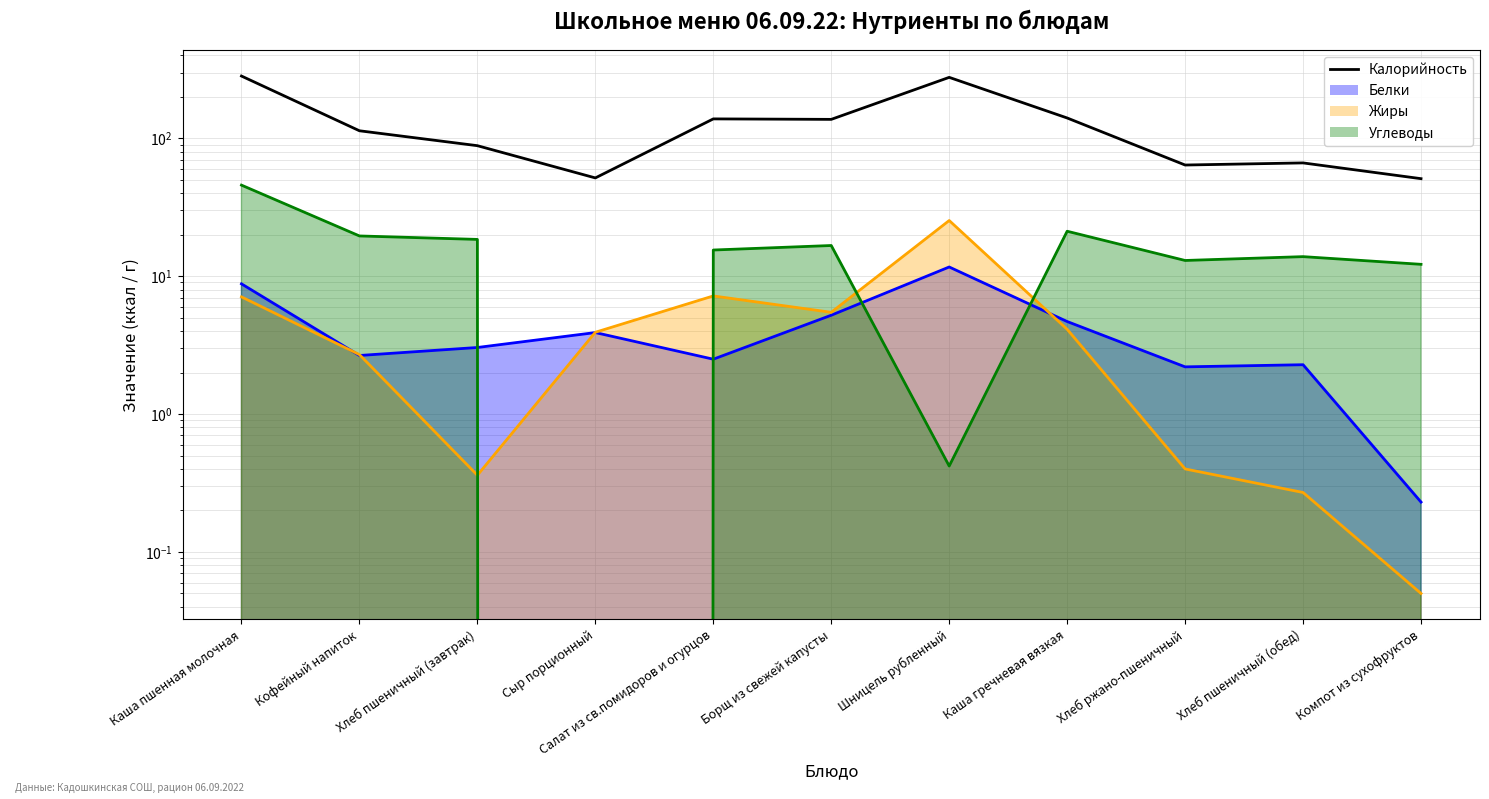

What is the difference between the second highest and minimum values?

225.7